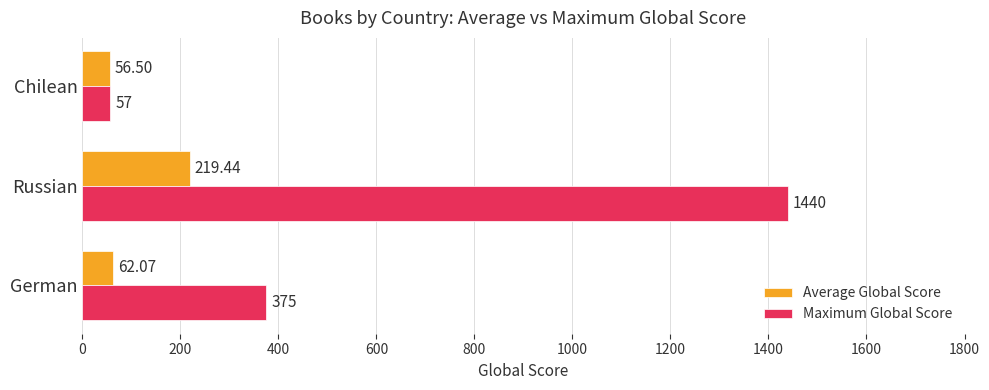

Between Russian and Chilean, which series saw the biggest shift?

Maximum Global Score